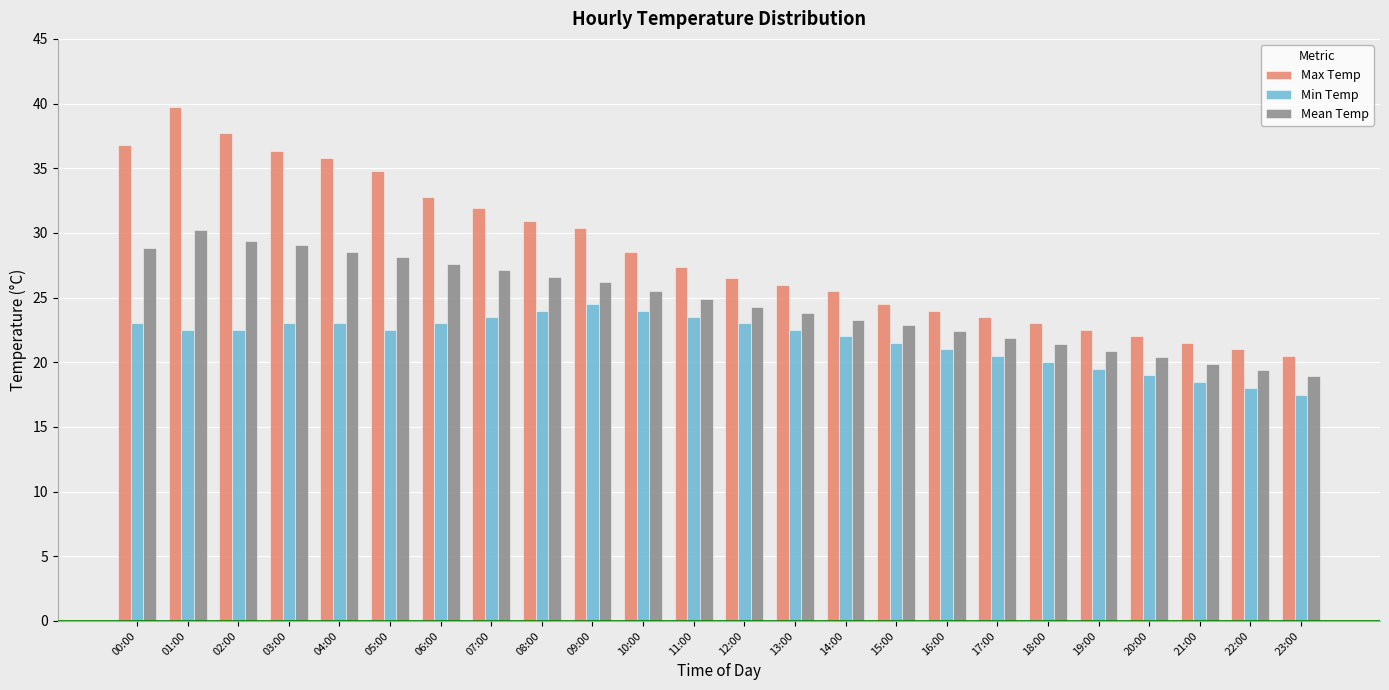

True or false: Max Temp has a value of 7.1 at 10:00.

False